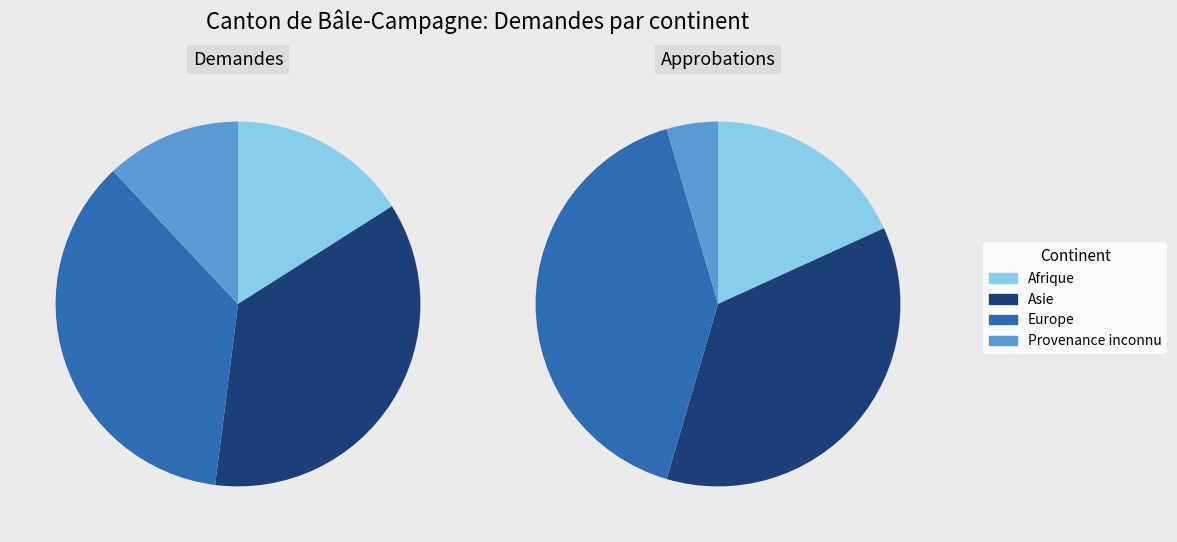

To the nearest percent, what is the difference between the largest and smallest slice percentages?

24%